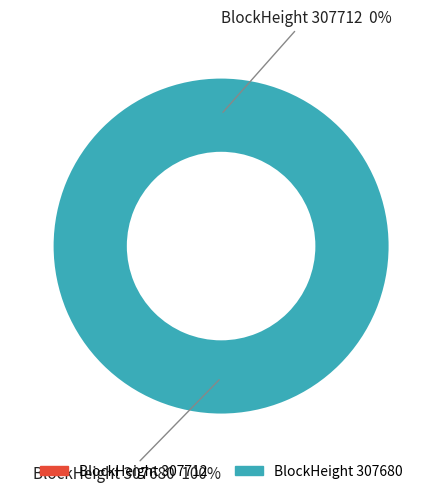

Which slice represents more than half of the pie?

BlockHeight 307680